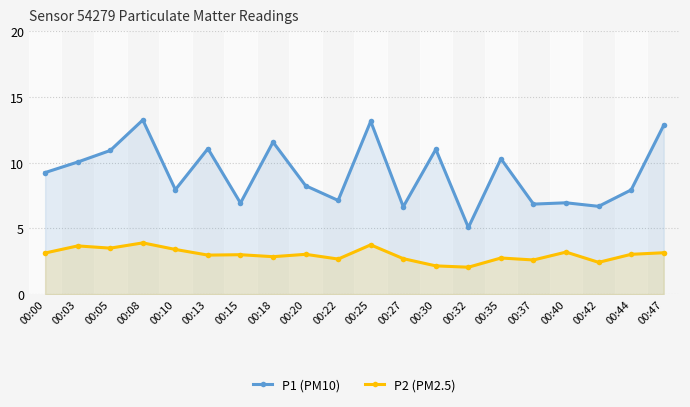

Which series has the widest spread of values?

P1 (PM10)